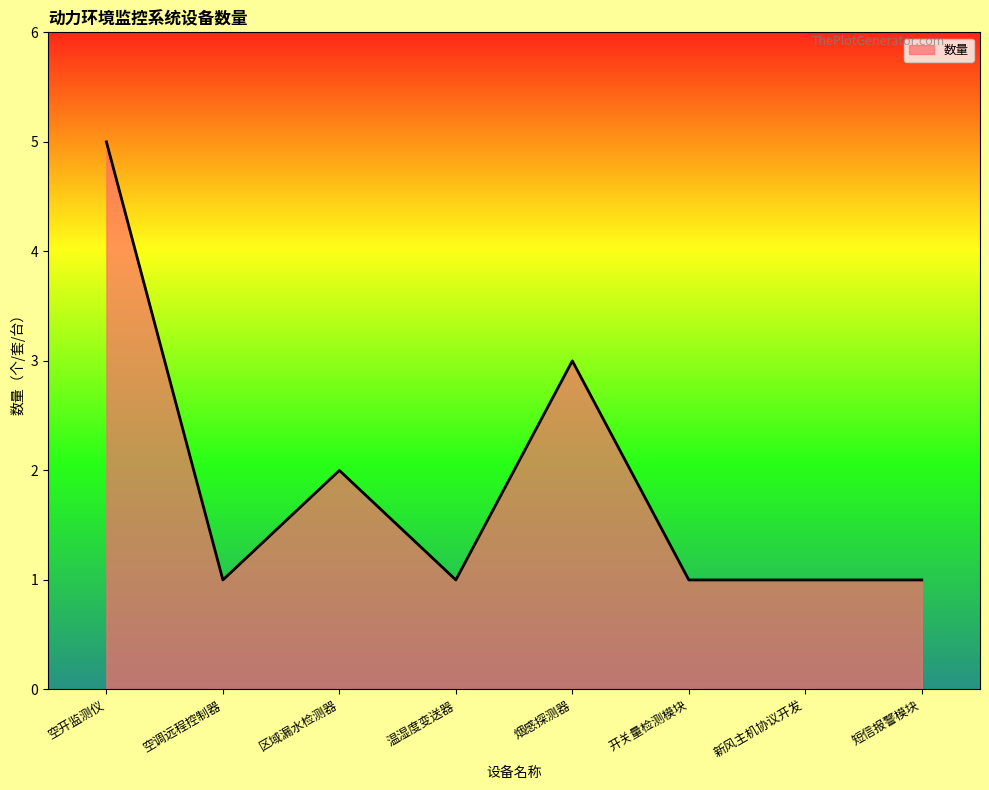

Reading left to right, list all the values displayed in this chart.

5	1	2	1	3	1	1	1